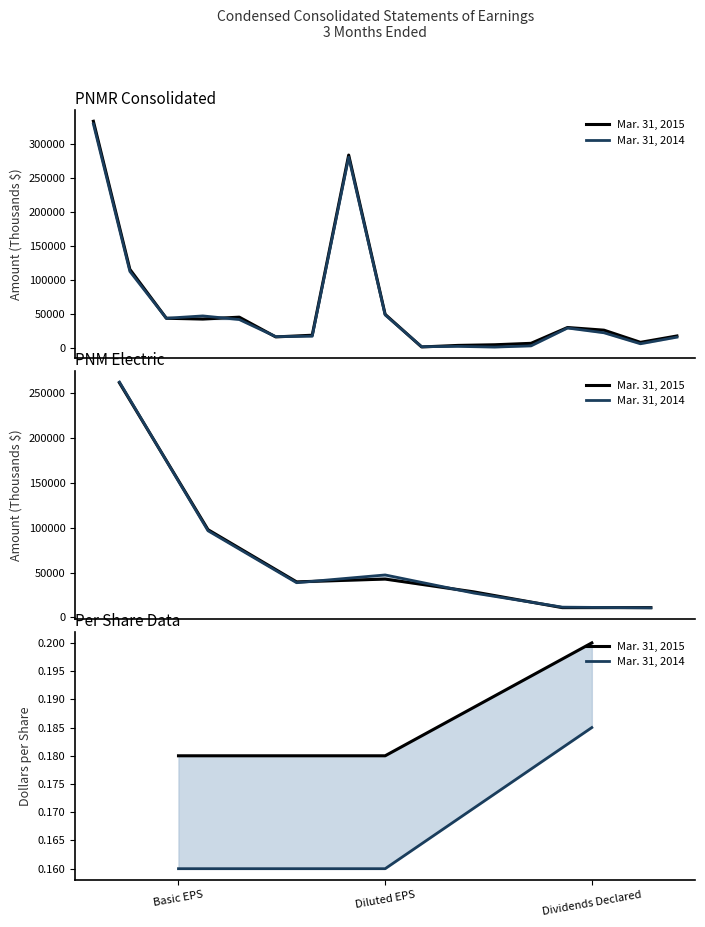

Which series has the largest range (max minus min)?

Mar. 31, 2014